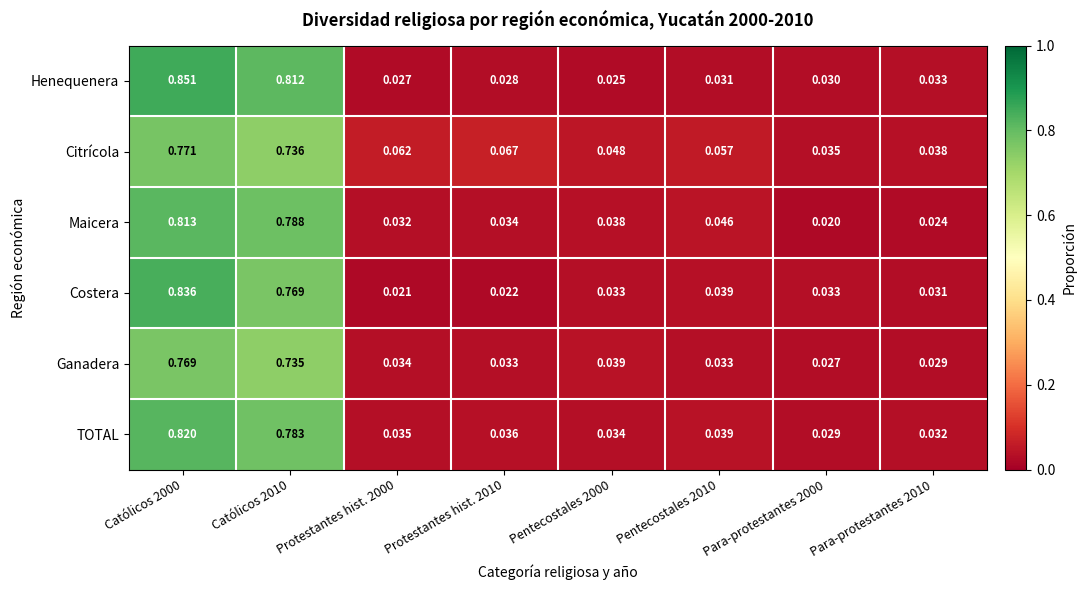

At Para-protestantes 2000, list the series in order from largest to smallest.

Citrícola, Costera, Henequenera, TOTAL, Ganadera, Maicera